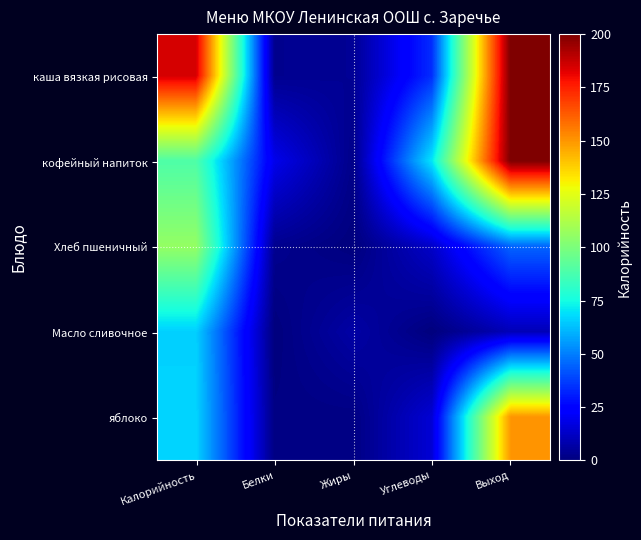

What is the total value across all series at Жиры?

14